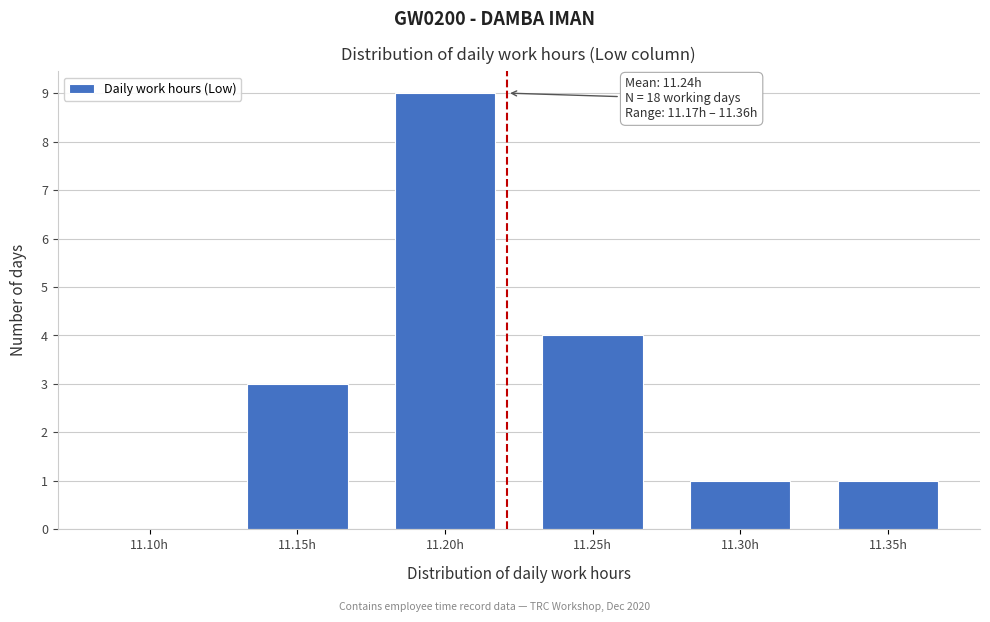

Reading left to right, list all the values displayed in this chart.

11.10h=0	11.15h=3	11.20h=9	11.25h=4	11.30h=1	11.35h=1